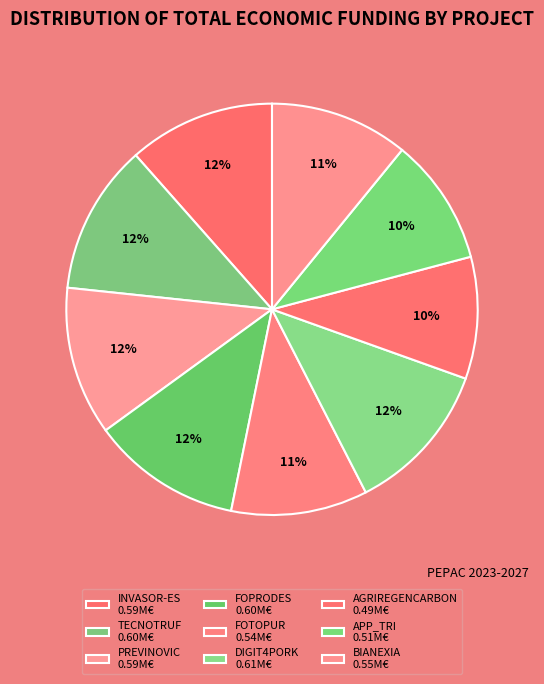

The PREVINOVIC slice represents 12% of the pie. True or false?

True